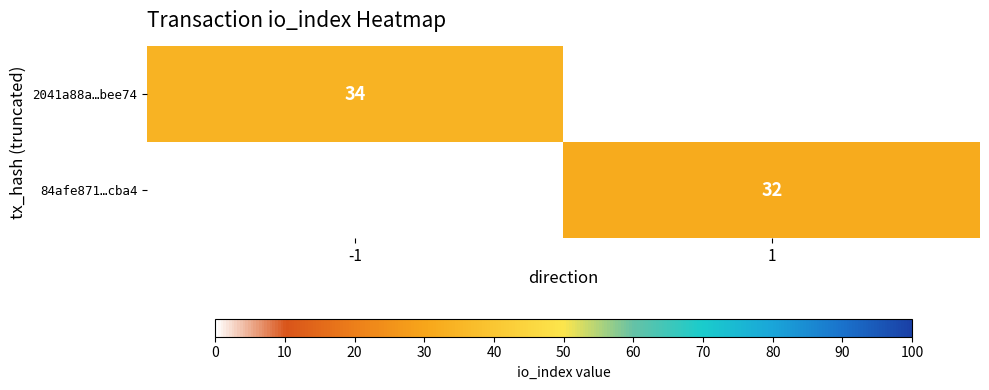

Is it true that 2041a88a…bee74 equals 23 at -1?

False